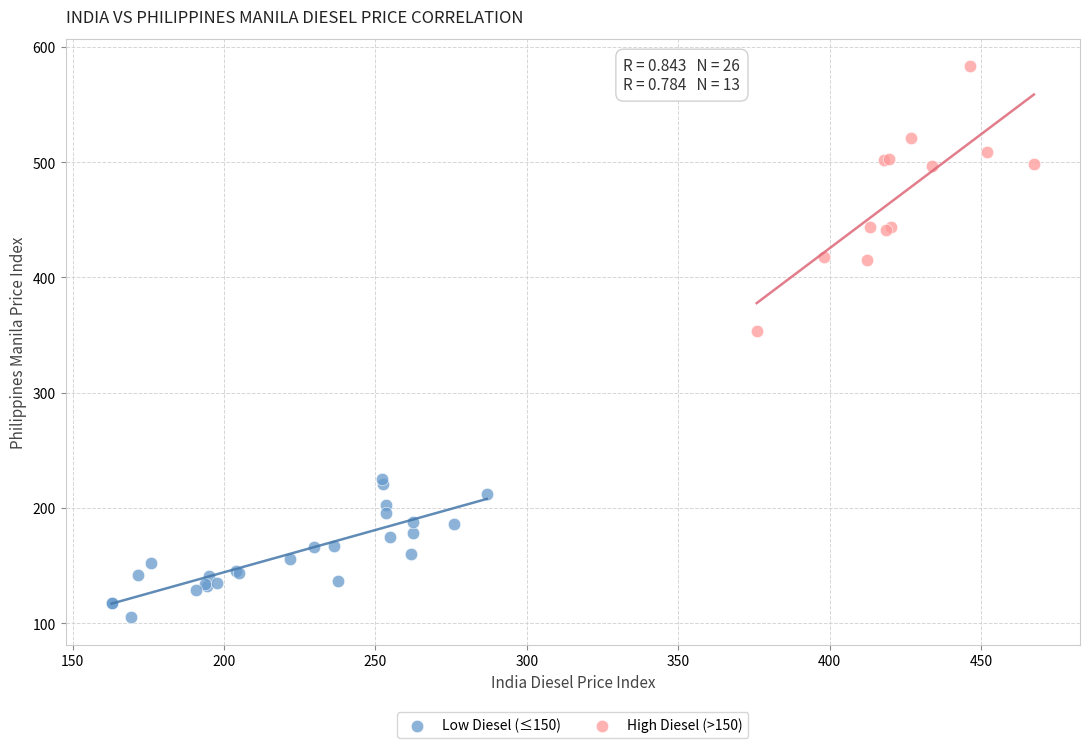

Which series contains the highest Y value?

High Diesel (>150)